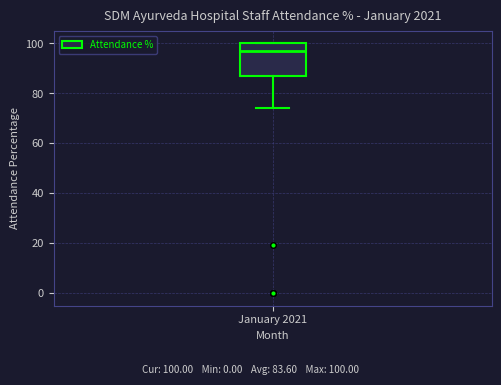

Transcribe this box plot: give where the median line is, the range the box spans, and where the two whiskers end, as read against the y-axis. The values are not printed on the chart, so give them approximately, as read against the axis.

median 96, box 88 to 100, whiskers 74 to 100